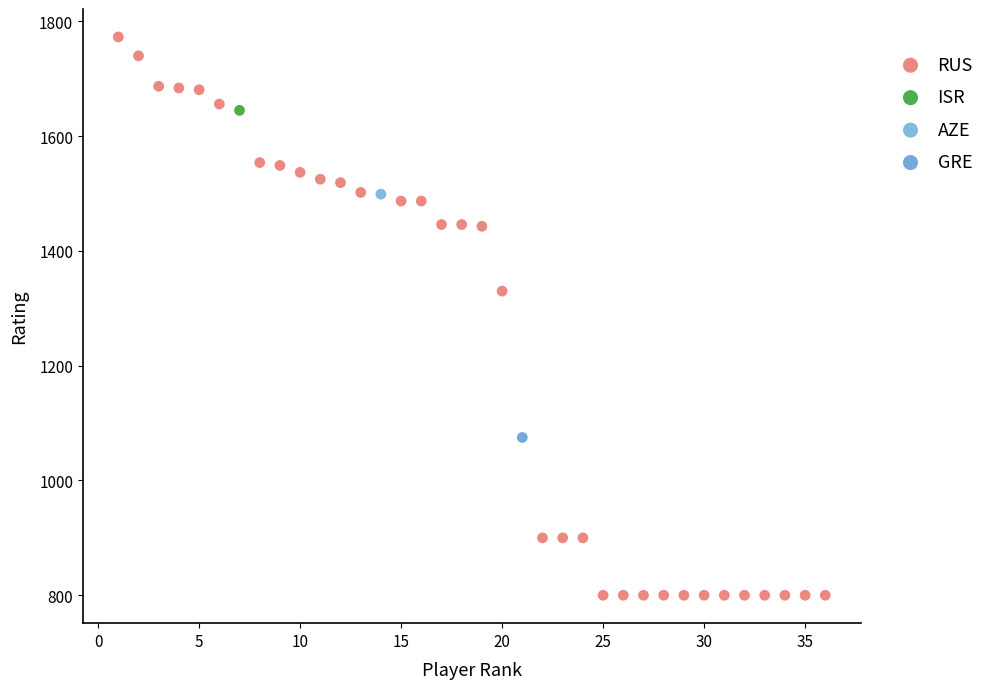

What are all the series names shown in the legend?

RUS, ISR, AZE, GRE